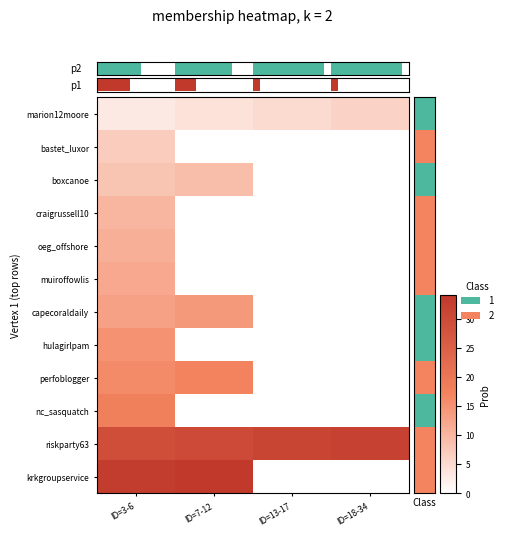

How many categories are shown in the chart?

4